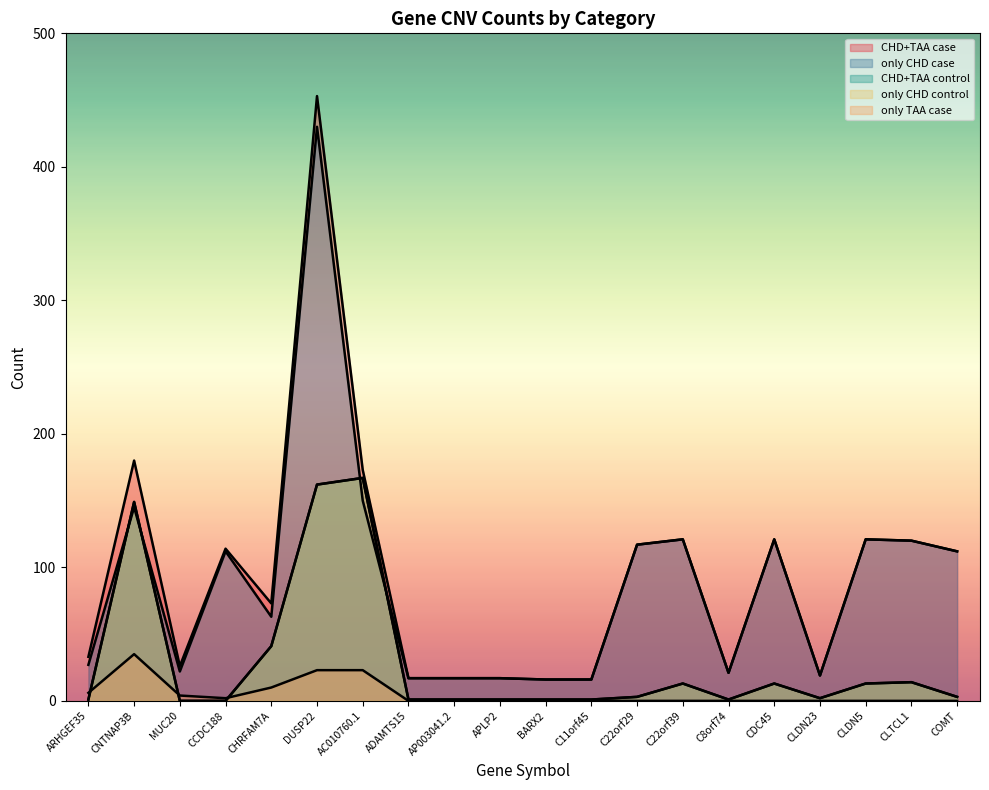

True or false: only TAA case and only CHD case intersect in this chart.

False